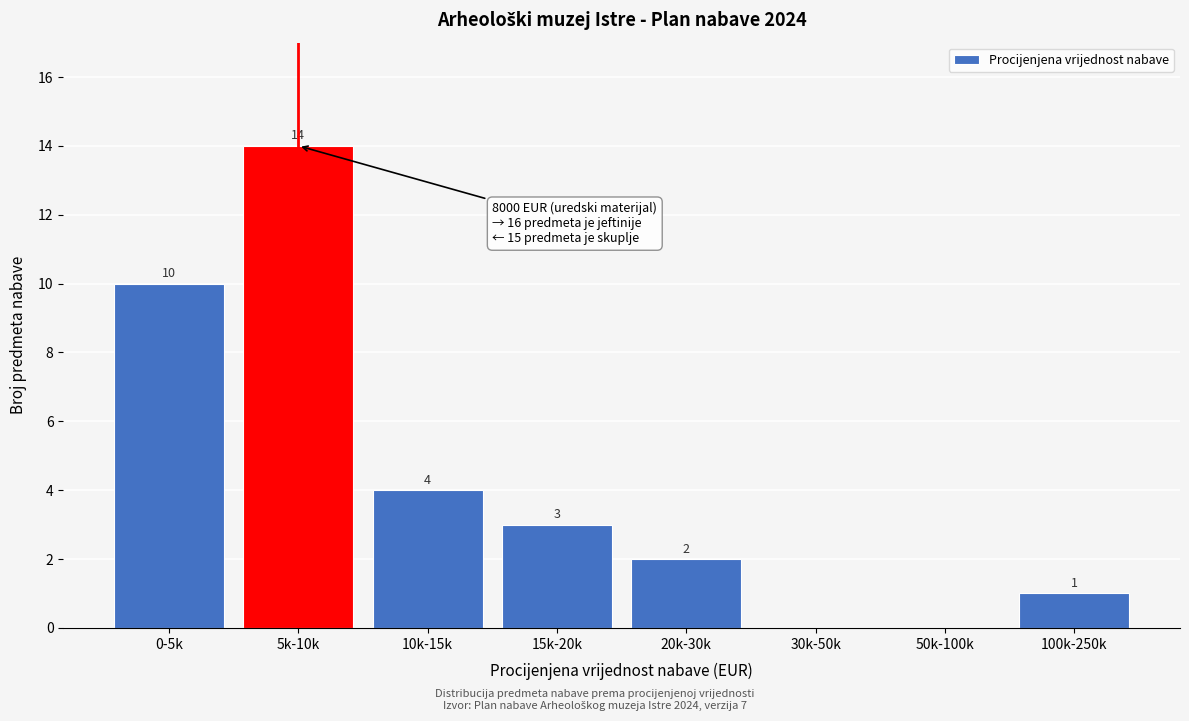

Reading right to left, what are all the values shown in this chart?

100k-250k=1	50k-100k=0	30k-50k=0	20k-30k=2	15k-20k=3	10k-15k=4	5k-10k=14	0-5k=10